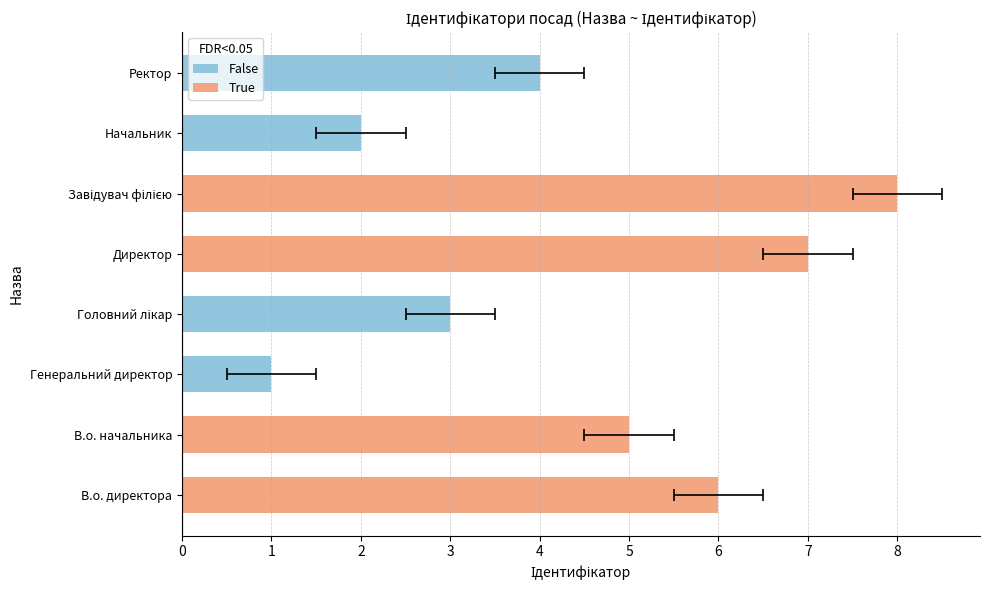

What is the minimum value shown in the chart?

1